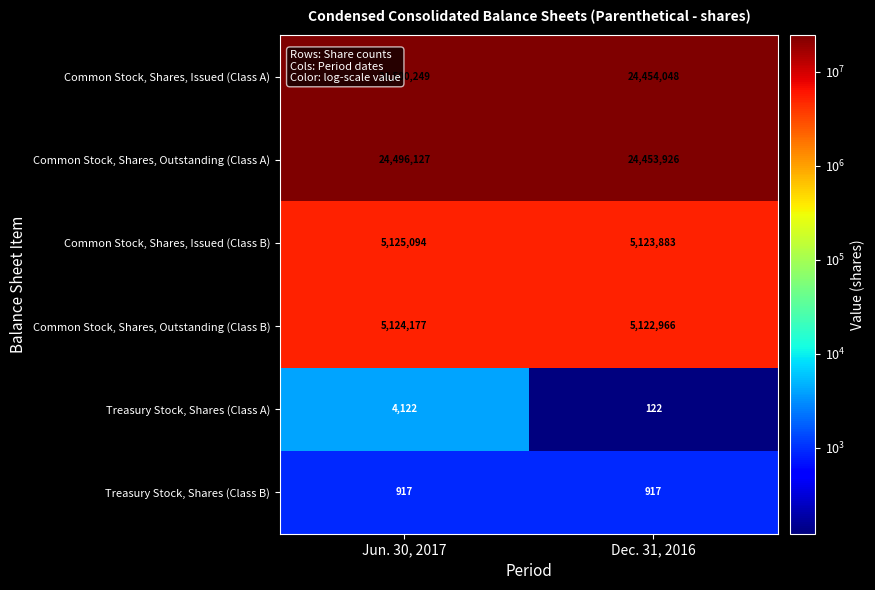

The value of Common Stock, Shares, Outstanding (Class B) at Jun. 30, 2017 is 8235472. True or false?

False